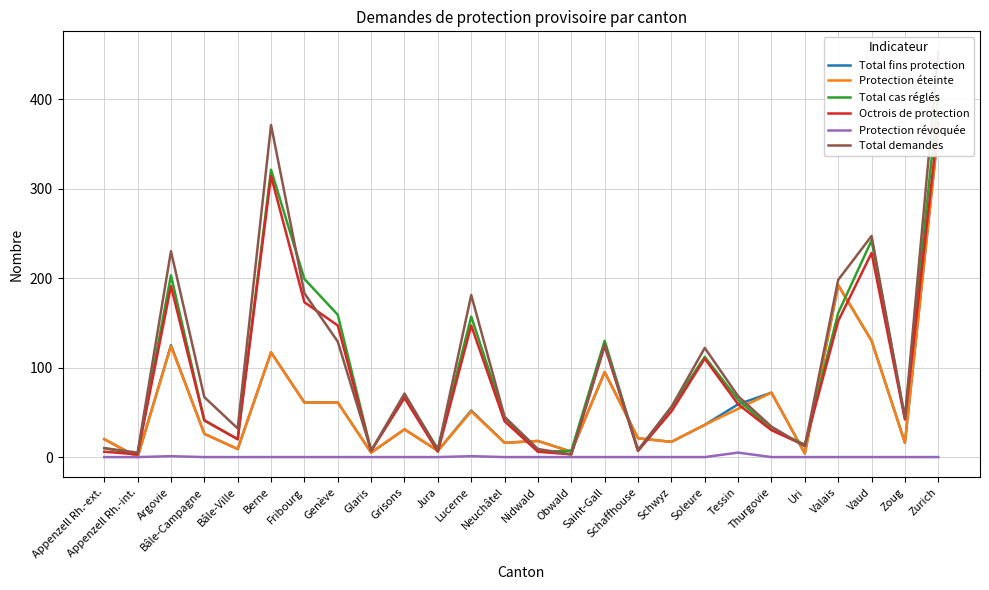

What is the label of the 4th point from the right?

Valais